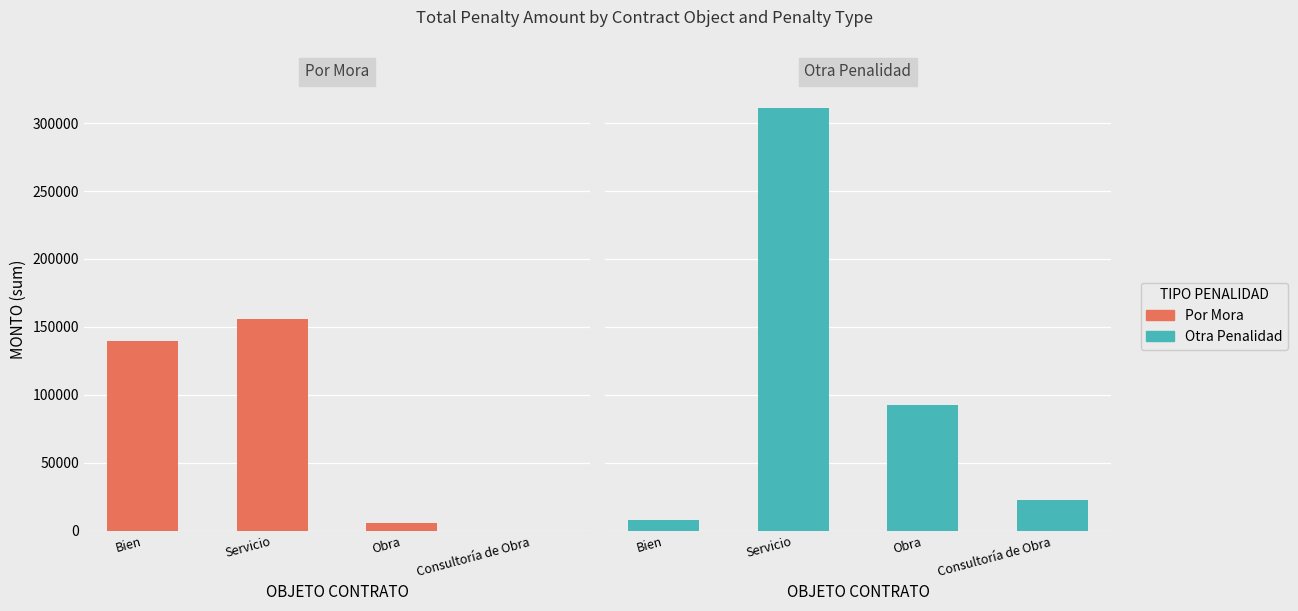

Reading left to right, what are all the values shown in this chart?

Por Mora: 139627.0	155712.6	5882.0	0.0
Otra Penalidad: 7700.0	310869.8	92400.0	22693.8